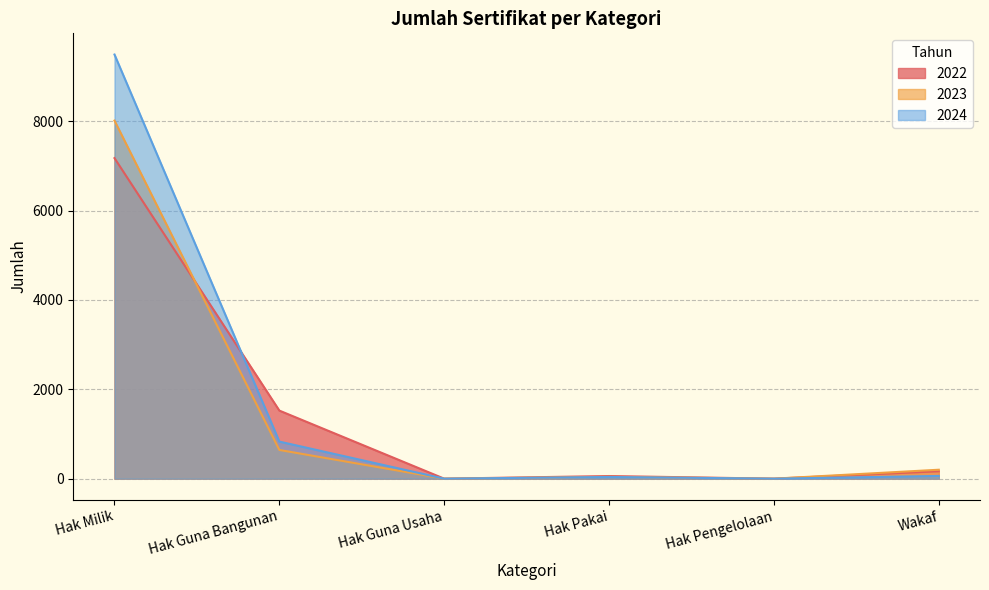

What is the label of the 1st point from the left?

Hak Milik